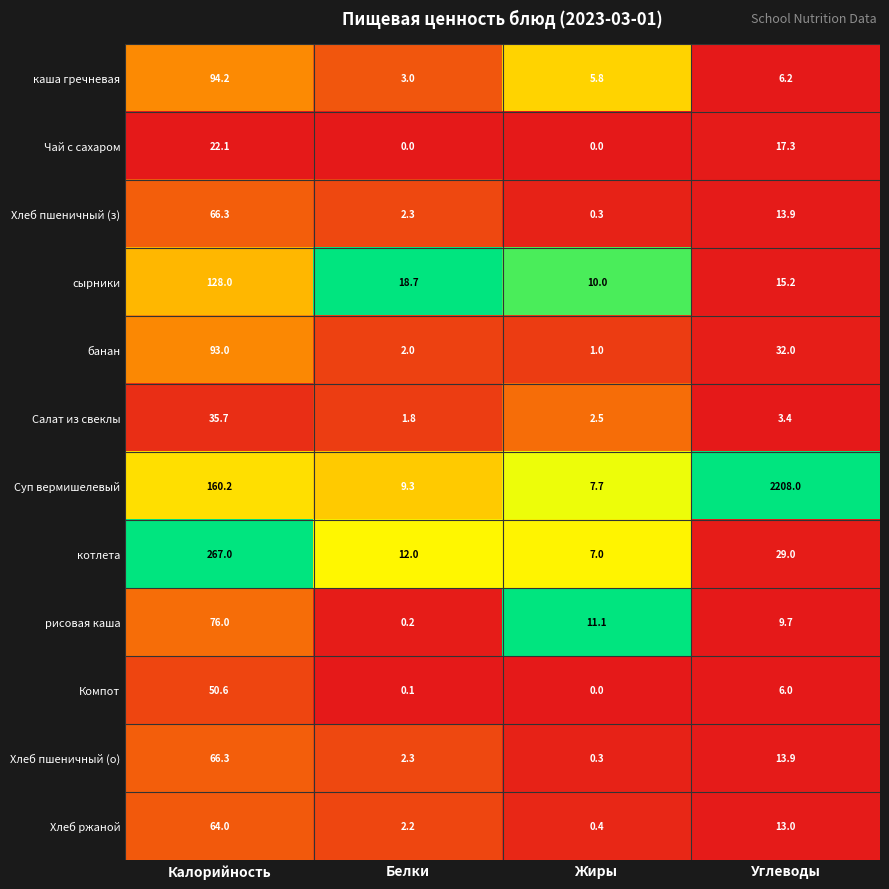

True or false: Хлеб пшеничный (о) has a value of 0.3 at Жиры.

True